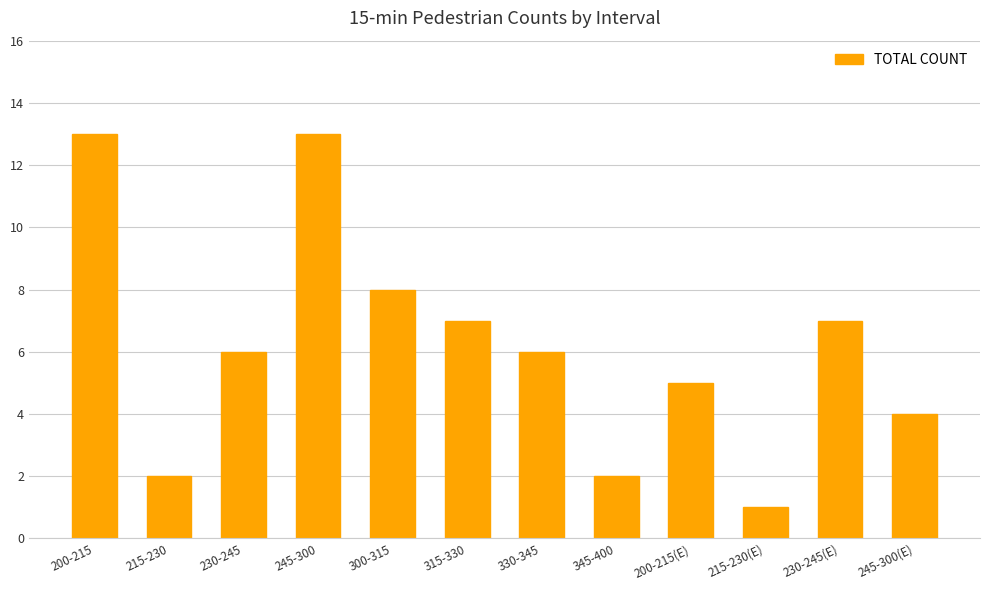

What is the approximate value at 200-215?

13